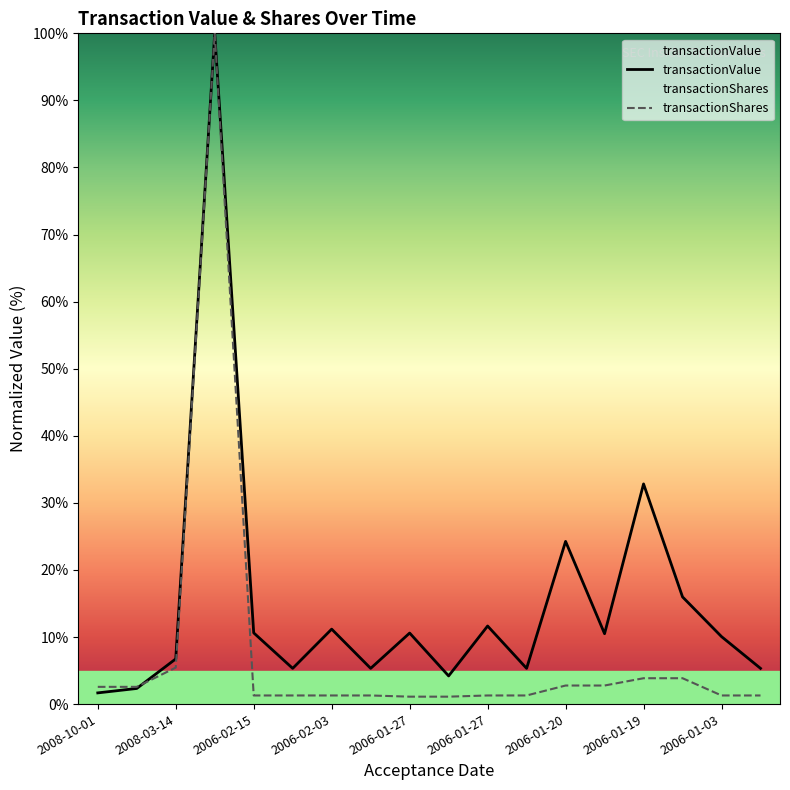

Between 2006-02-15 and 2006-01-20, which series saw the biggest shift?

transactionValue